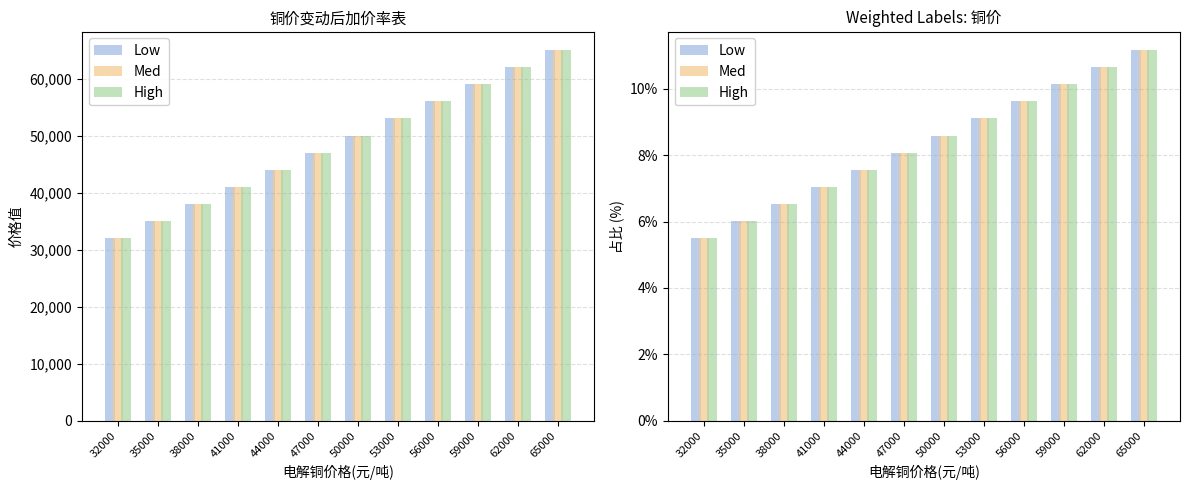

How many bars are there in total?

36